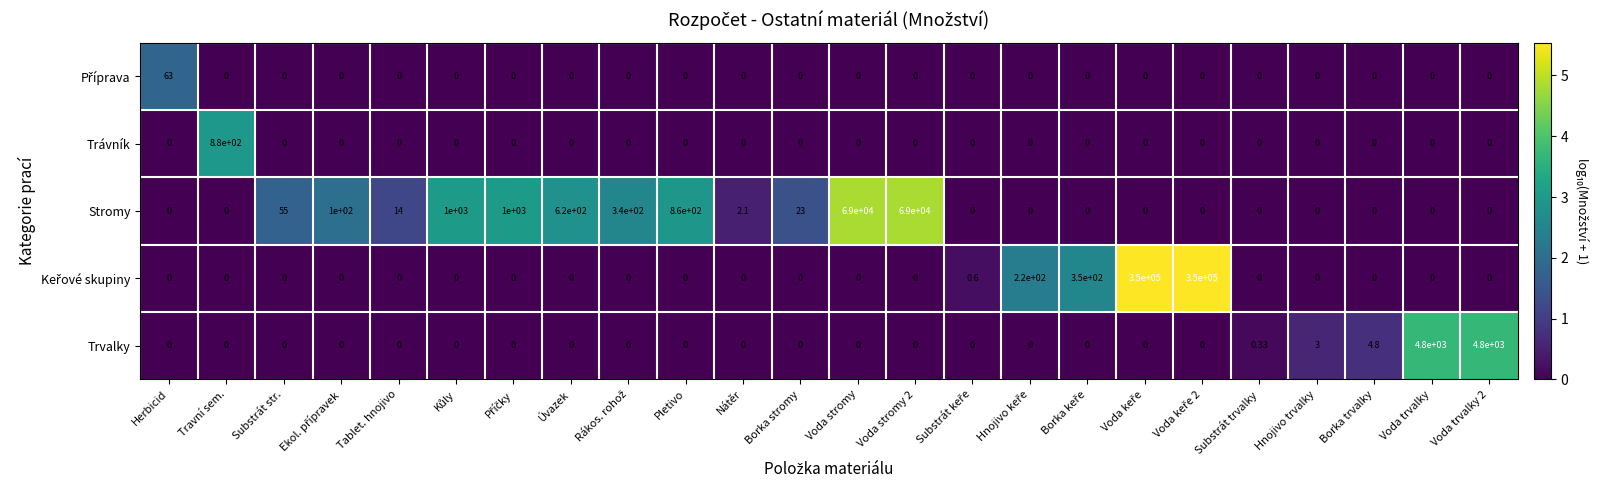

Count the number of data series in this chart.

5